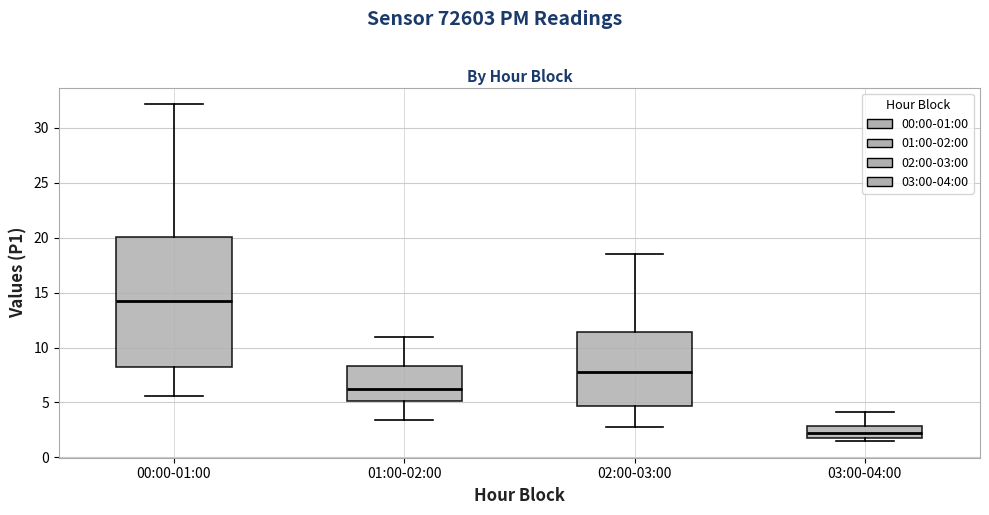

Reading left to right, transcribe this box plot: for each box, give where its median line is, the range the box spans, and where its two whiskers end, as read against the y-axis. The values are not printed on the chart, so give them approximately, as read against the axis.

00:00-01:00: median 14.5, box 8.0 to 20.0, whiskers 5.5 to 32.0
01:00-02:00: median 6.0, box 5.0 to 8.5, whiskers 3.5 to 11.0
02:00-03:00: median 7.5, box 4.5 to 11.5, whiskers 3.0 to 18.5
03:00-04:00: median 2.0 (inside the box), box 2.0 to 3.0, whiskers 1.5 to 4.0